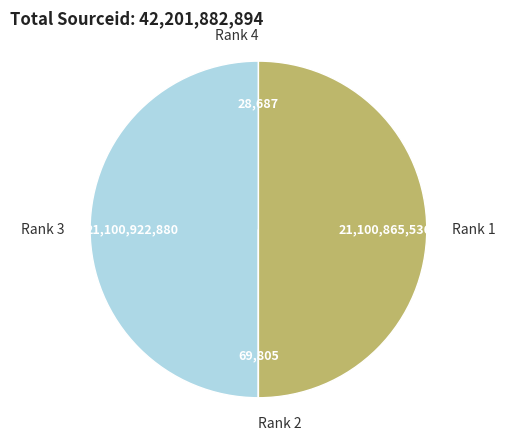

Combined, do Rank 1 and Rank 3 account for over 50%?

Yes